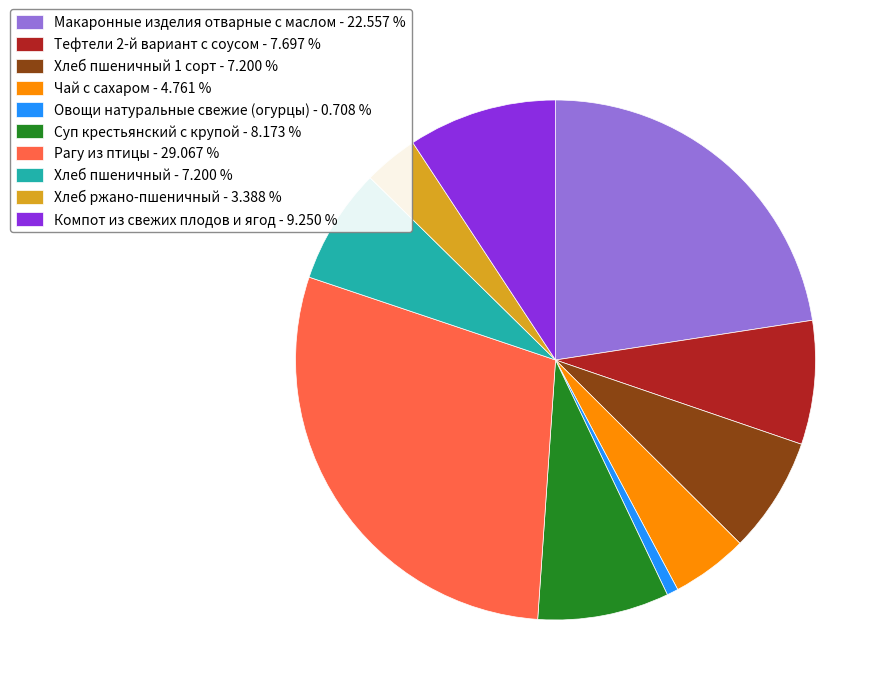

Between Хлеб пшеничный 1 сорт - 7.200 % and Суп крестьянский с крупой - 8.173 %, which is larger?

Суп крестьянский с крупой - 8.173 %